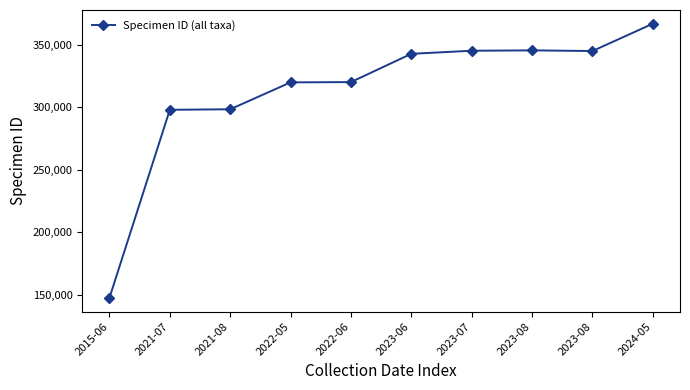

What is the maximum value shown in the chart?

366696